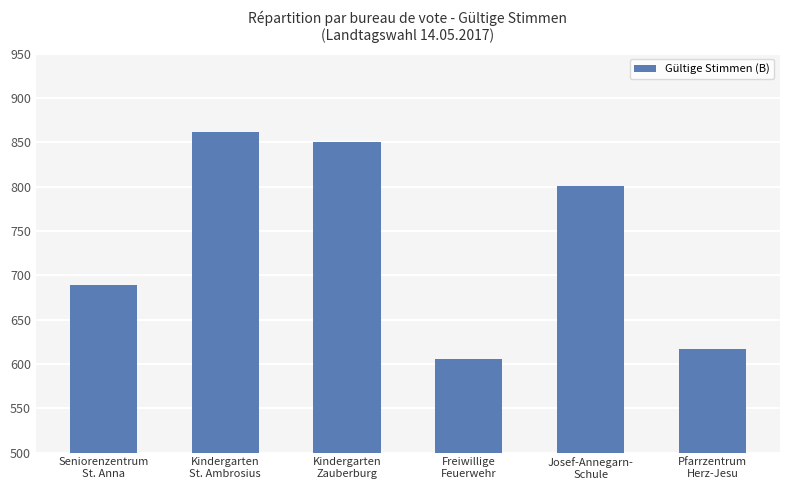

What is the average value?

737